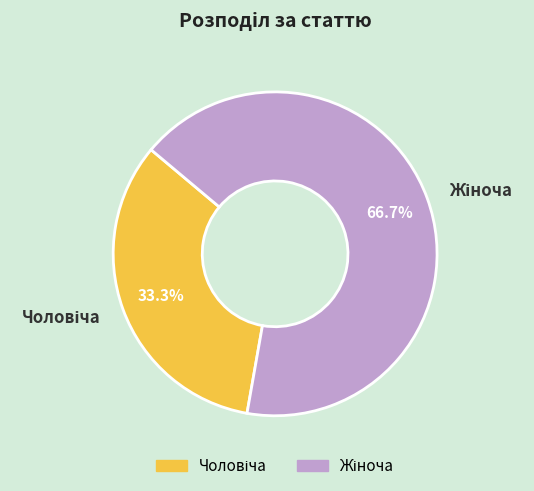

Is there any slice that represents more than half of the pie?

Yes